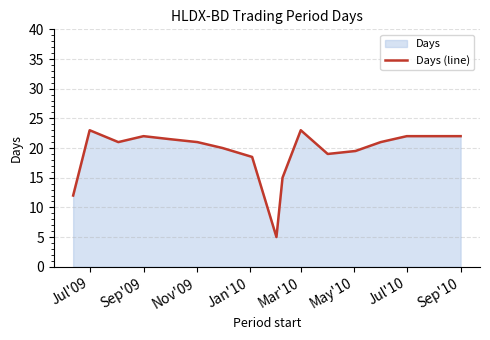

How many interior local peaks (higher than both neighbors) does the data have?

3